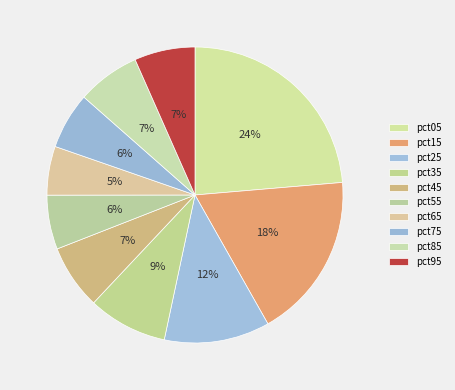

Rank the categories by value from highest to lowest.

pct05, pct15, pct25, pct35, pct45, pct85, pct95, pct75, pct55, pct65